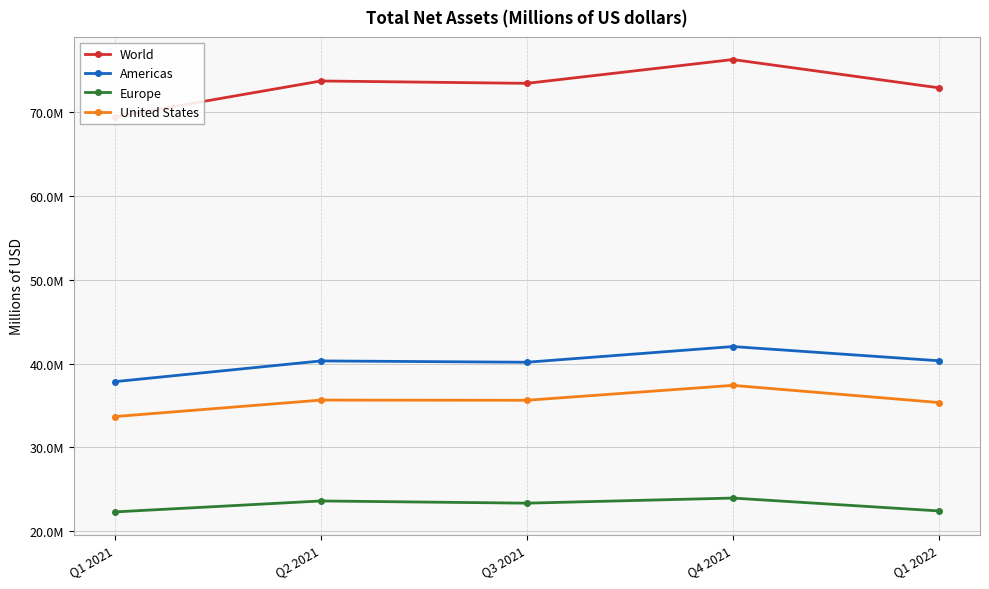

What is the difference between the highest and lowest values at Q1 2021?

47138180